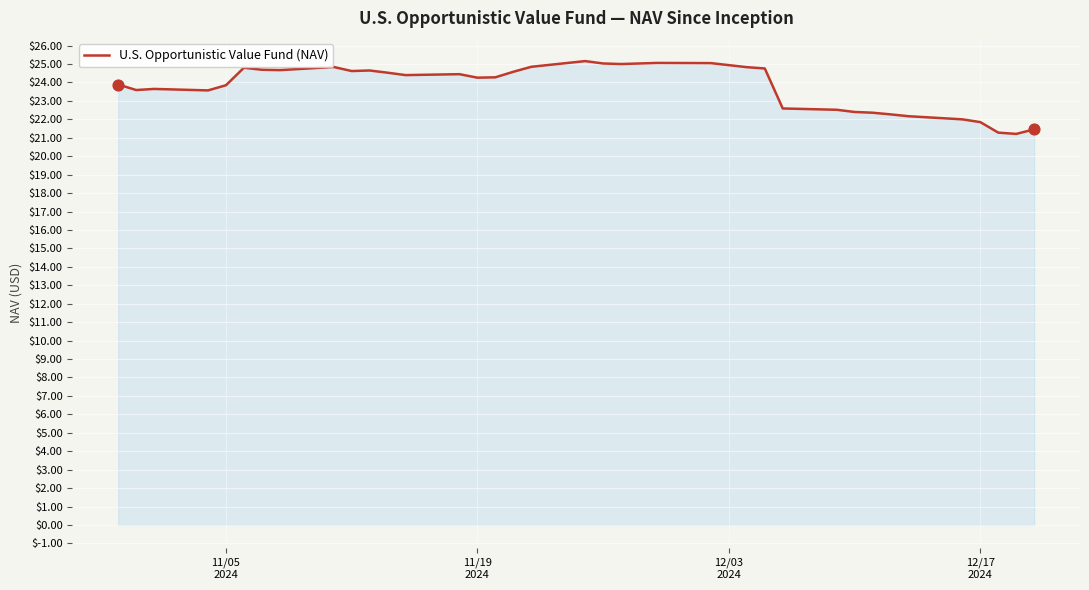

What is the maximum value shown in the chart?

25.2